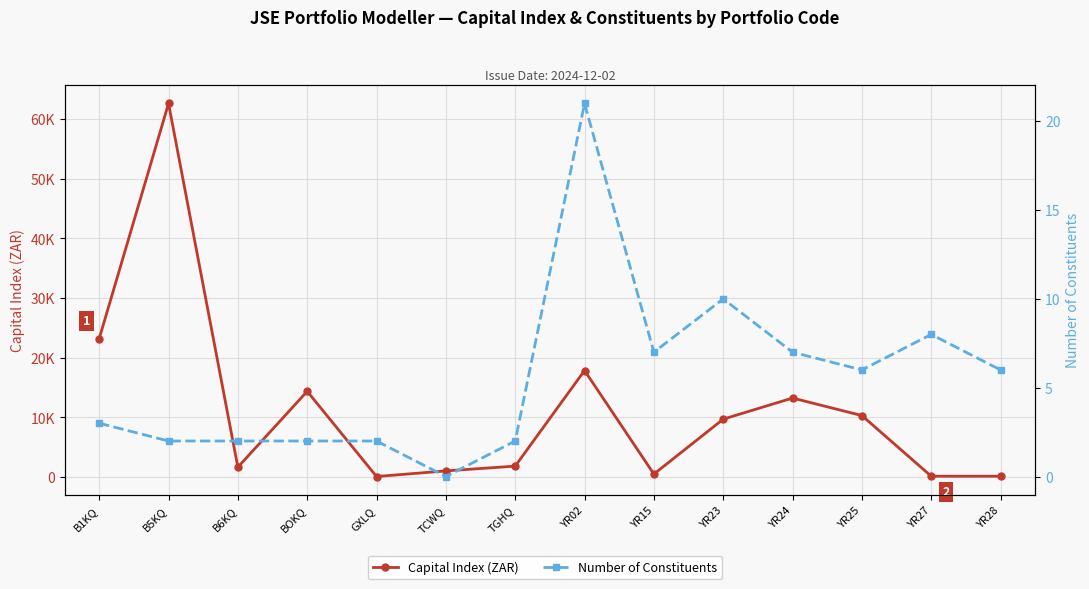

Is the value of Number of Constituents at YR24 greater than the value of Capital Index (ZAR) at YR27?

No